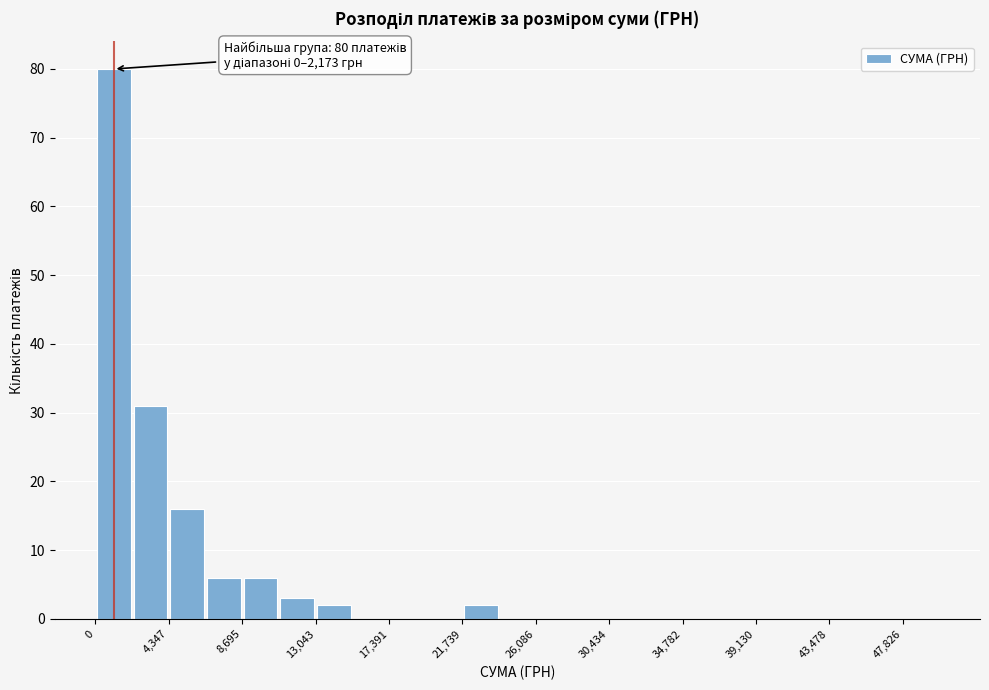

Over which range of the x-axis is the bar tallest?

0 to 2000